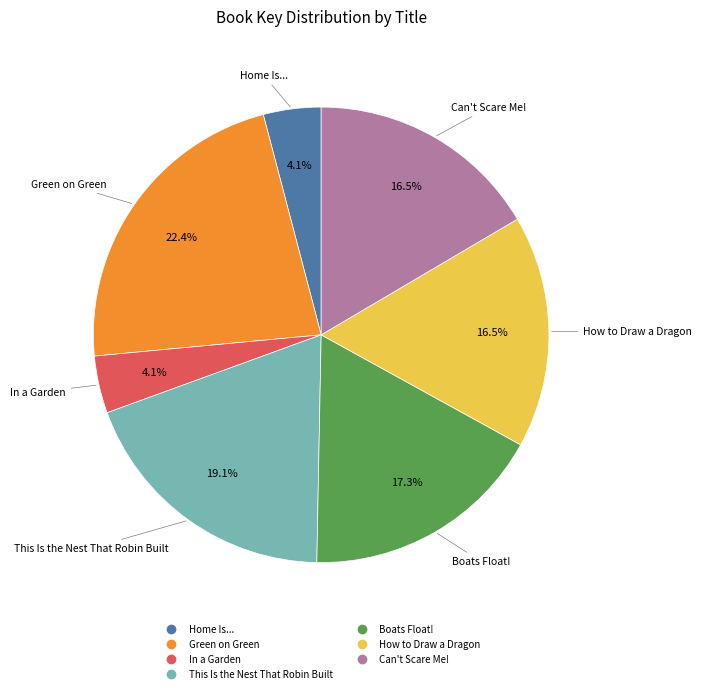

To the nearest percent, what is the average slice percentage?

14%